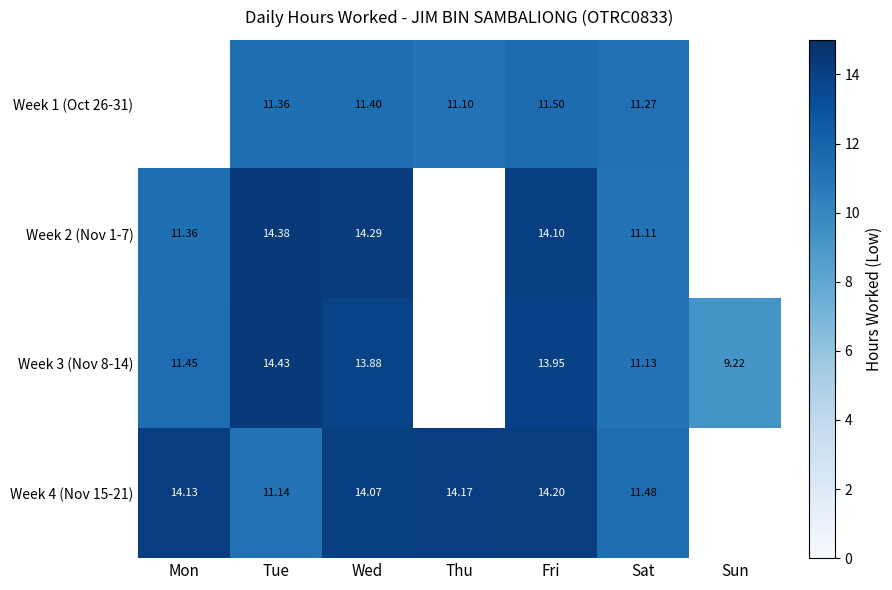

The Week 1 (Oct 26-31) series shows 11.5 at Fri. True or false?

True